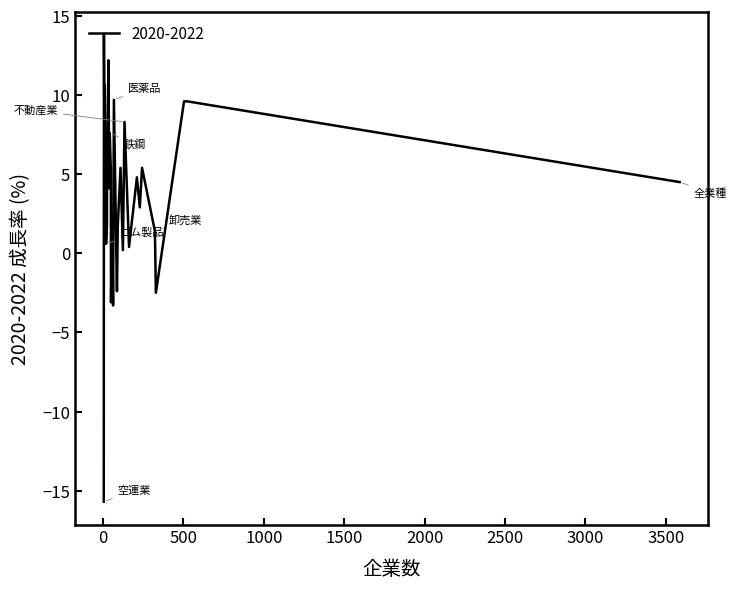

The value at その他製品 is 2.0. True or false?

False